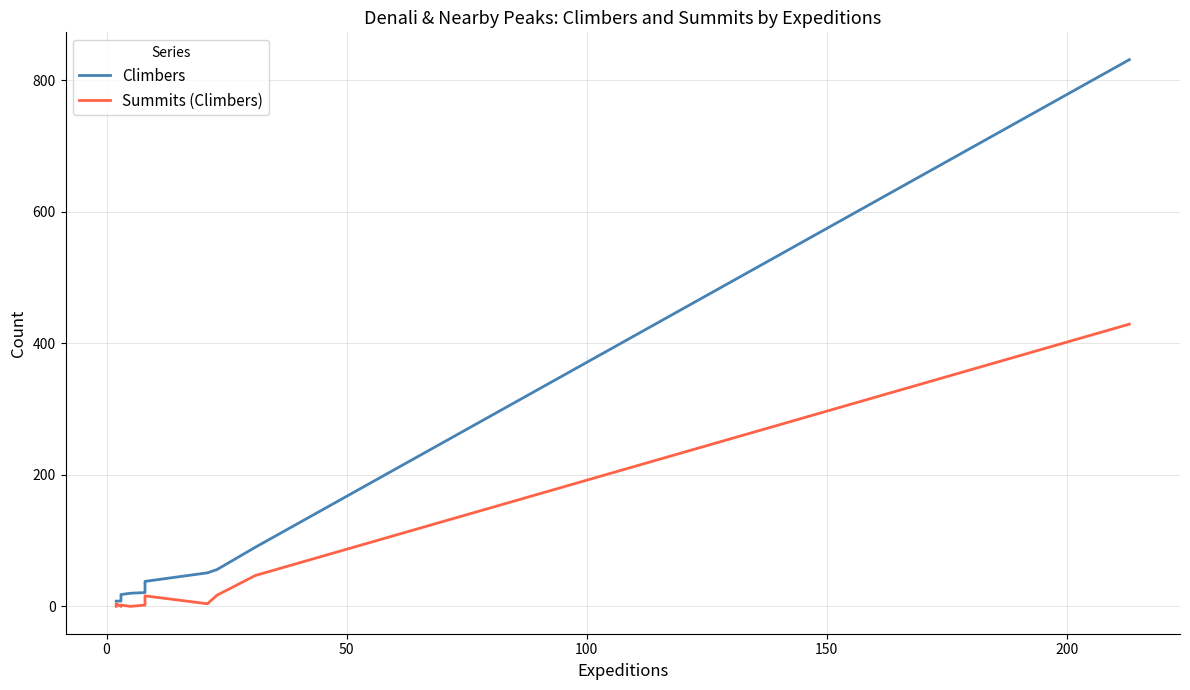

What is the average value of the Summits (Climbers) series?

40